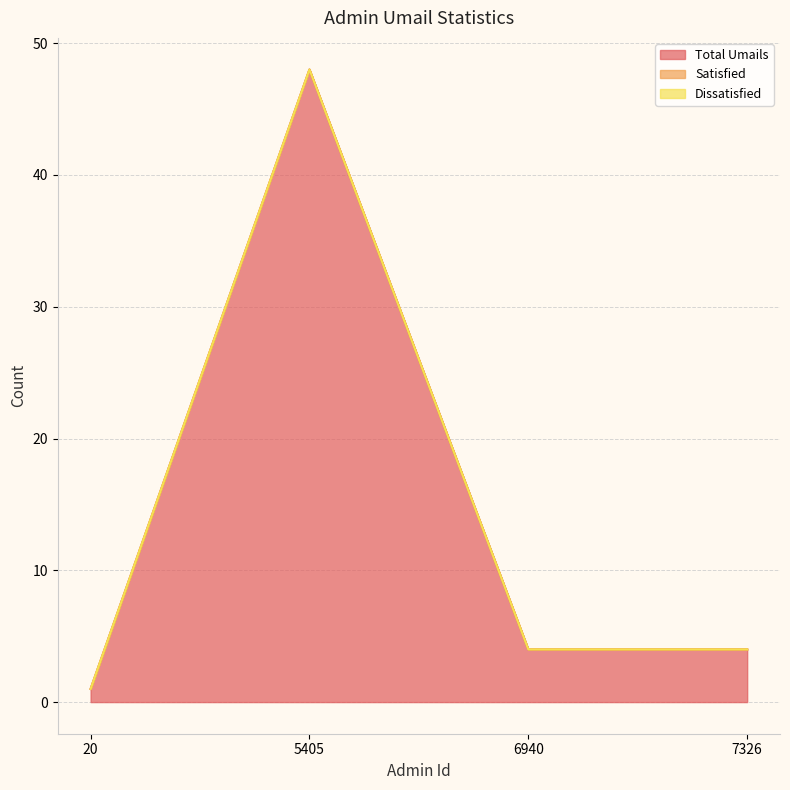

What are all the series names shown in the legend?

Total Umails, Satisfied, Dissatisfied